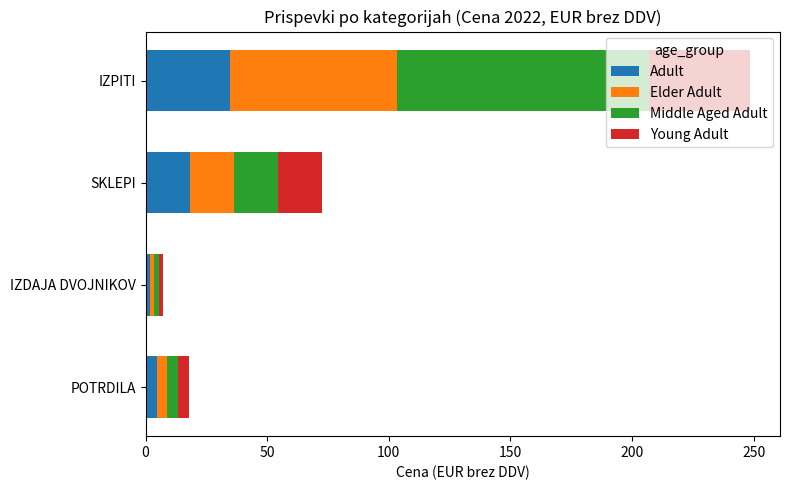

What is the maximum value for Adult?

34.5